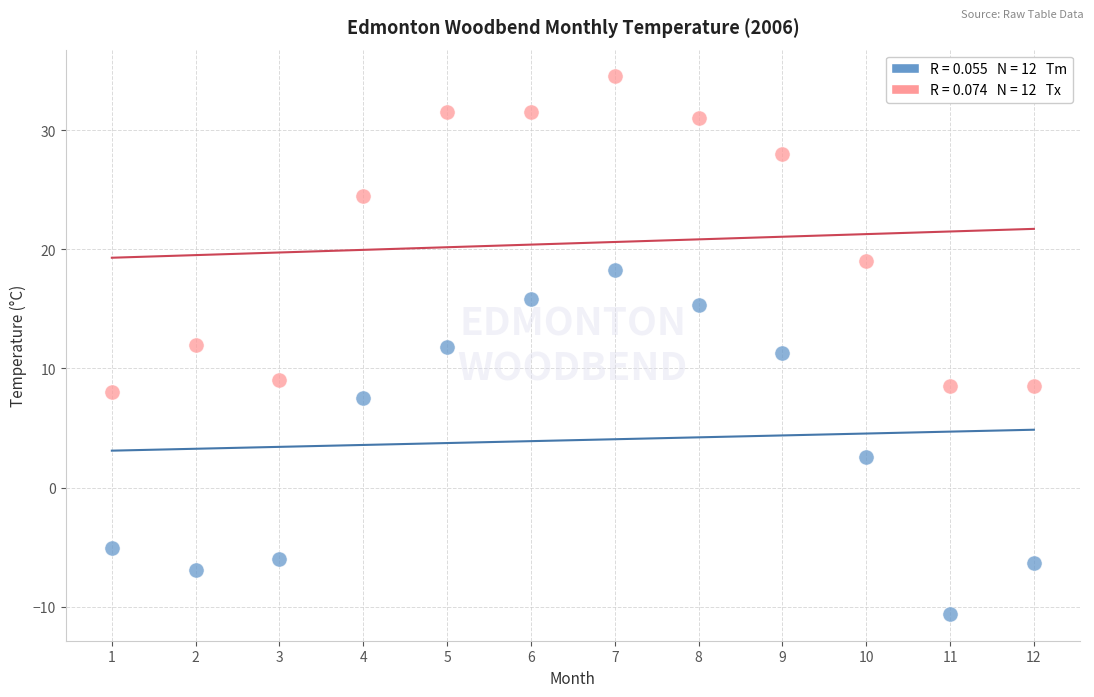

Across all data points, what is the range of Y values (max minus min)?

45.1